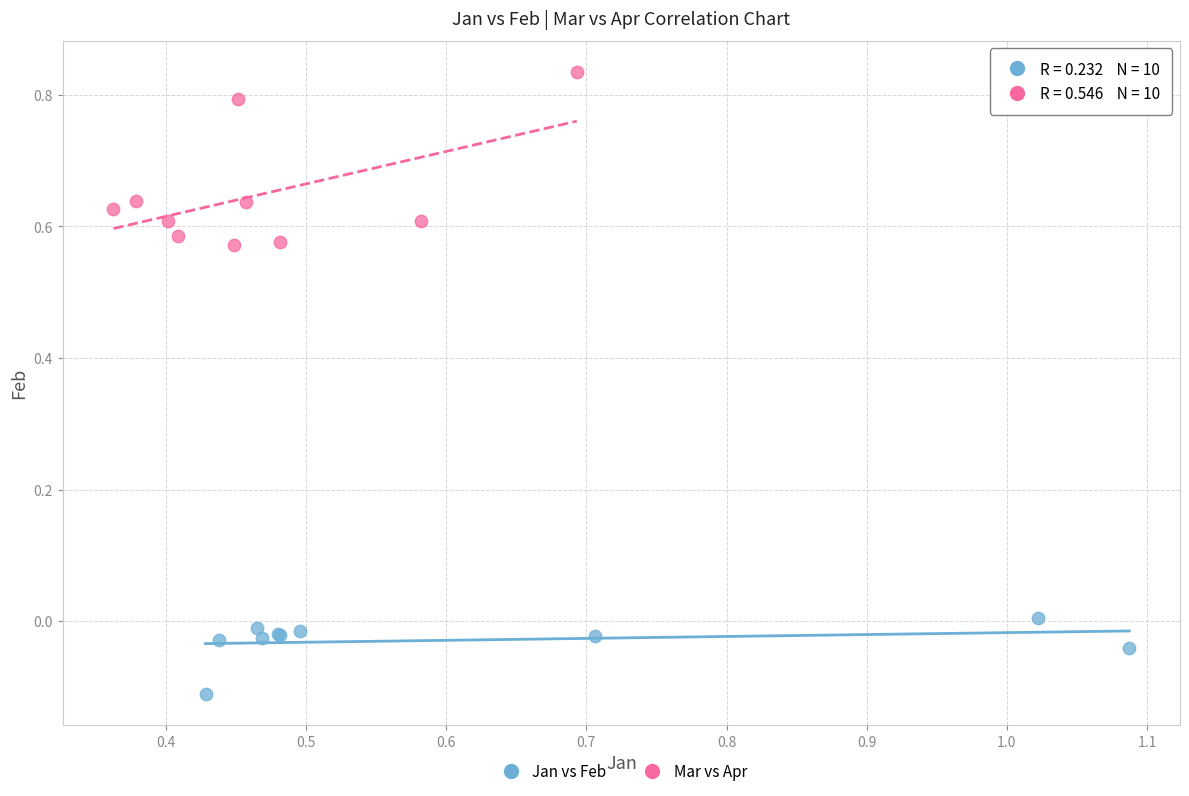

Which series contains the lowest Y value?

Jan vs Feb